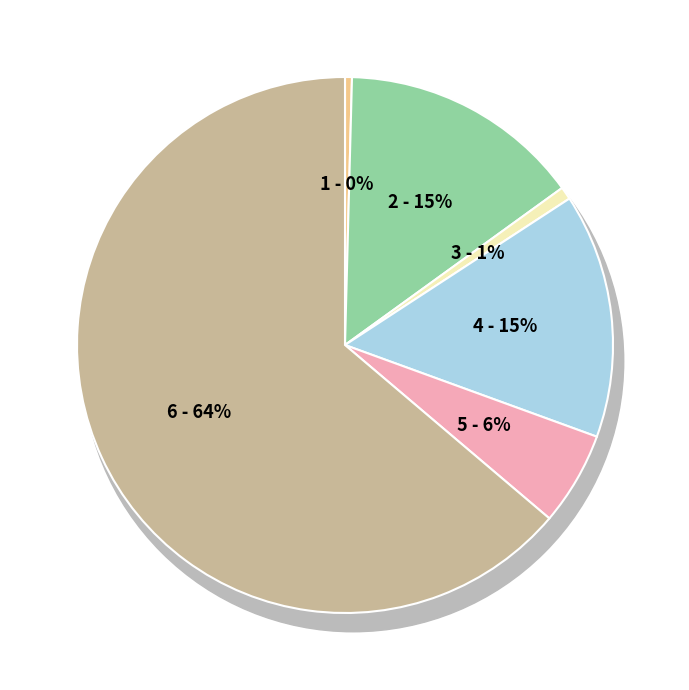

To the nearest percent, what is the combined percentage of 1.4. PAINÉIS E DIVISÓRIAS and 1.5. PINTURA EXTERNA?

20%